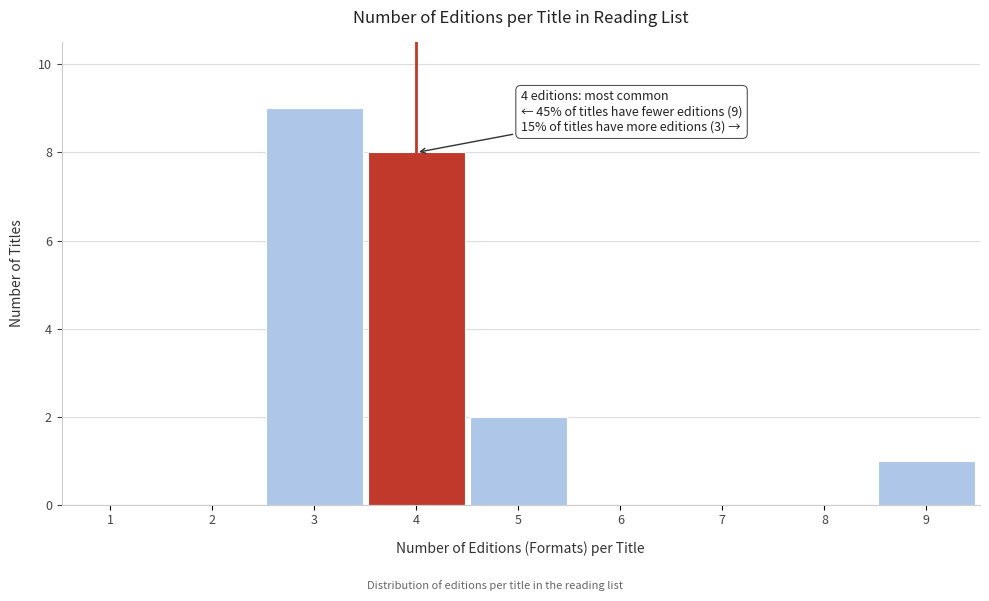

Reading left to right, what are all the values shown in this chart?

1=0	2=0	3=9	4=8	5=2	6=0	7=0	8=0	9=1